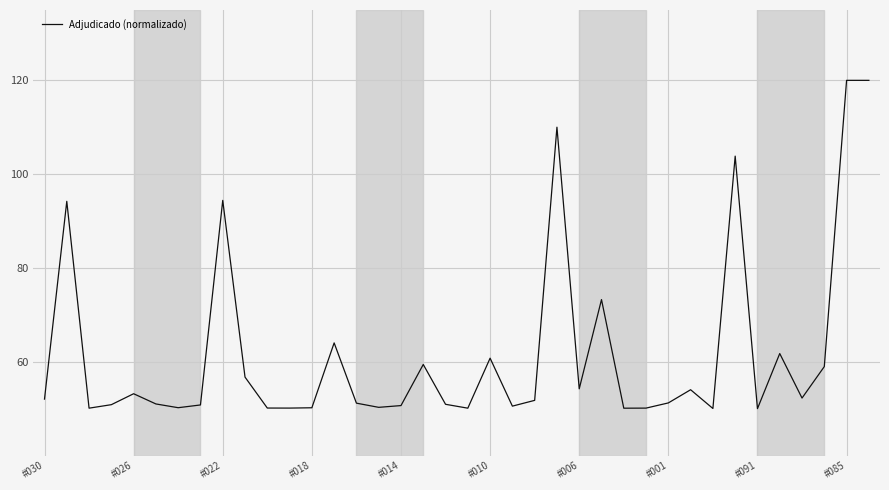

What is the minimum value shown in the chart?

50.0